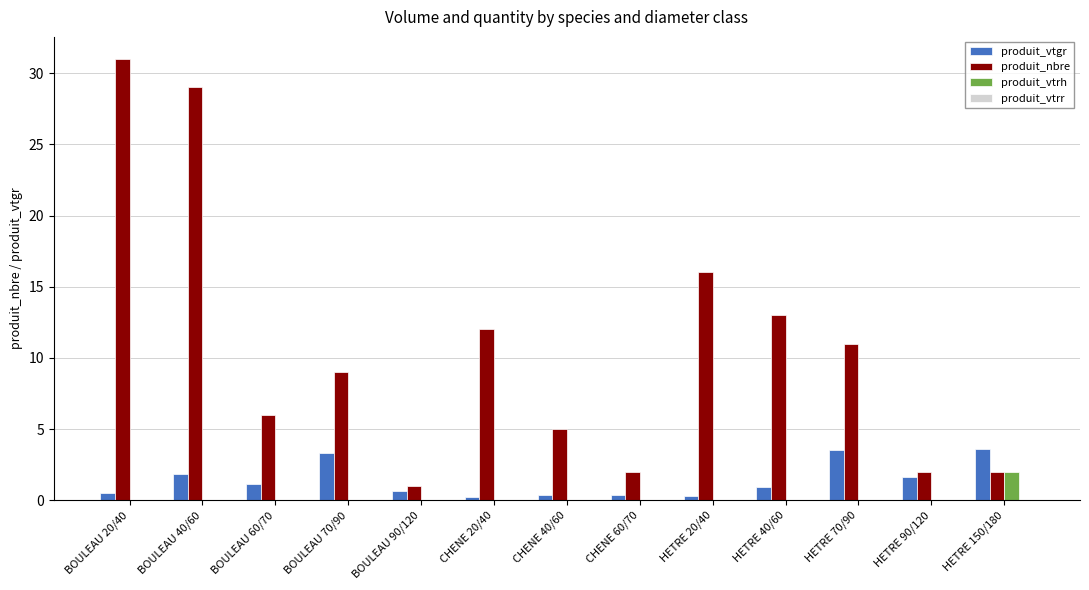

Which series has the largest range (max minus min)?

produit_nbre